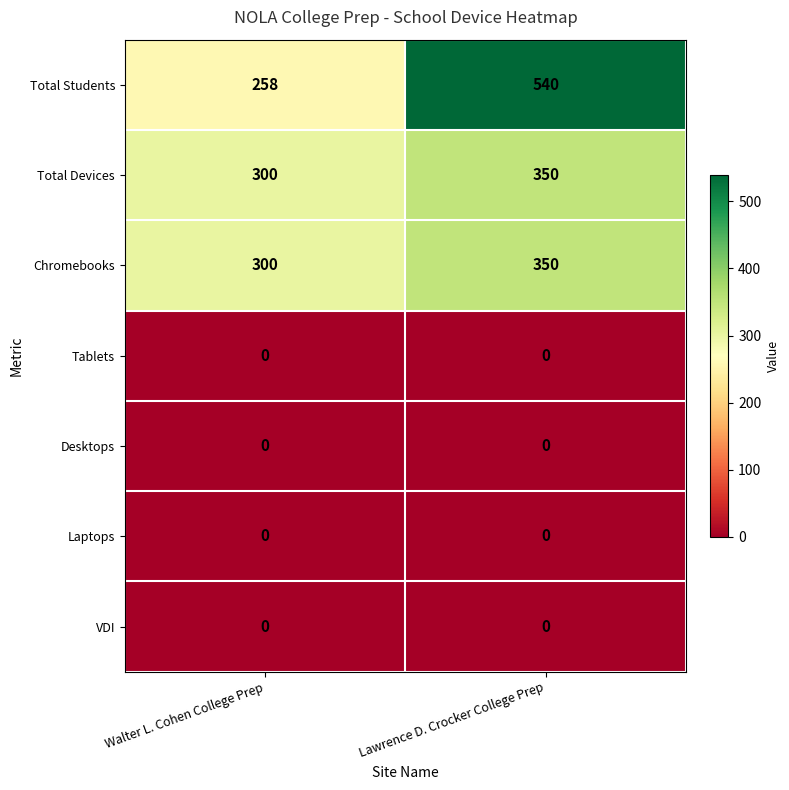

Reading right to left, transcribe all the data shown in this chart.

Total Students: Lawrence D. Crocker College Prep=540	Walter L. Cohen College Prep=258
Total Devices: Lawrence D. Crocker College Prep=350	Walter L. Cohen College Prep=300
Chromebooks: Lawrence D. Crocker College Prep=350	Walter L. Cohen College Prep=300
Tablets: Lawrence D. Crocker College Prep=0	Walter L. Cohen College Prep=0
Desktops: Lawrence D. Crocker College Prep=0	Walter L. Cohen College Prep=0
Laptops: Lawrence D. Crocker College Prep=0	Walter L. Cohen College Prep=0
VDI: Lawrence D. Crocker College Prep=0	Walter L. Cohen College Prep=0